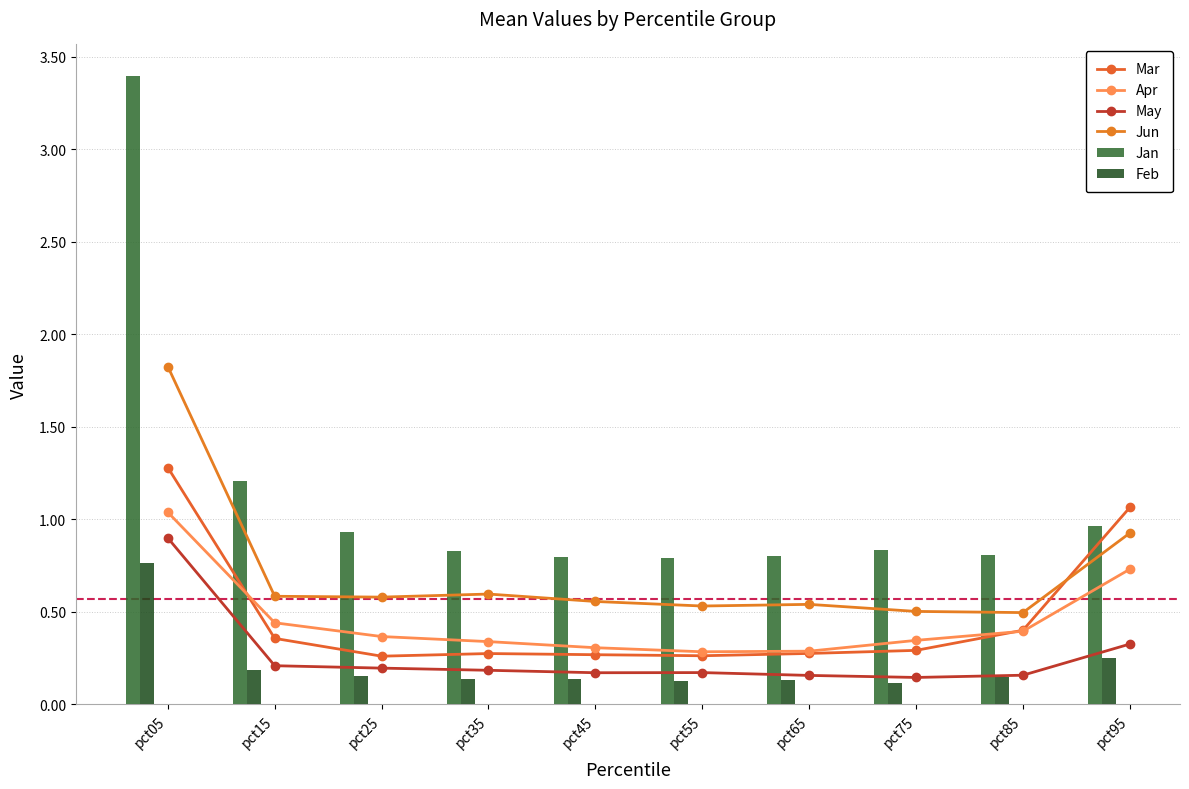

True or false: Jan has a value of 1.2 at pct35.

False